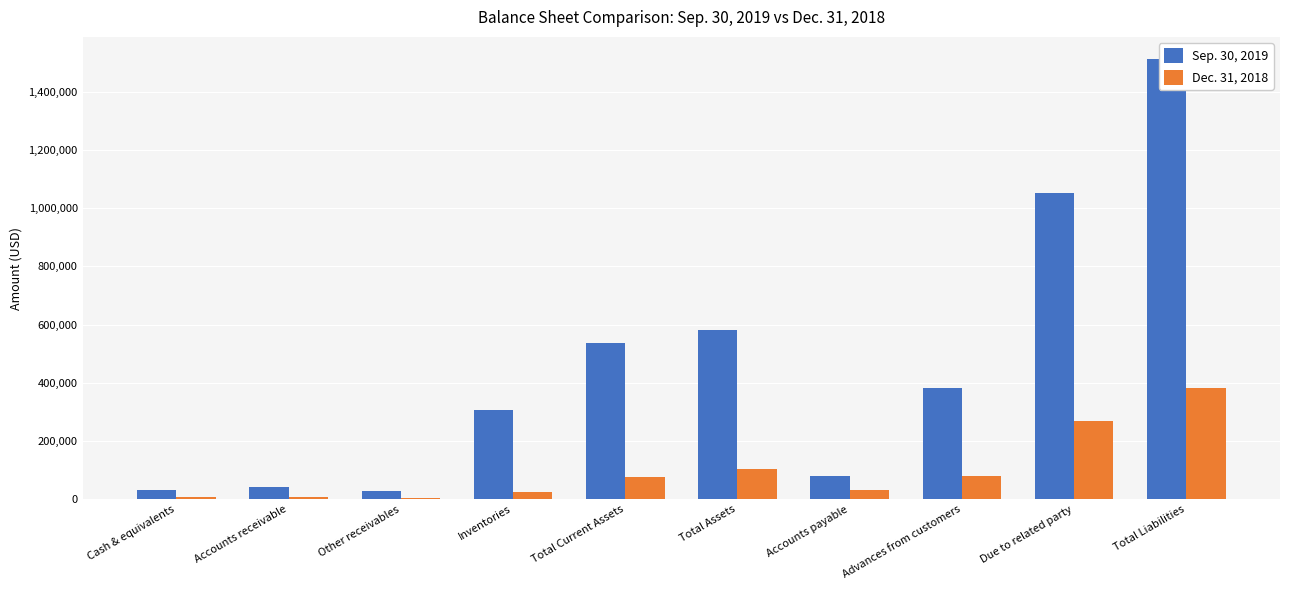

The value of Sep. 30, 2019 at Total Current Assets is 911756. True or false?

False